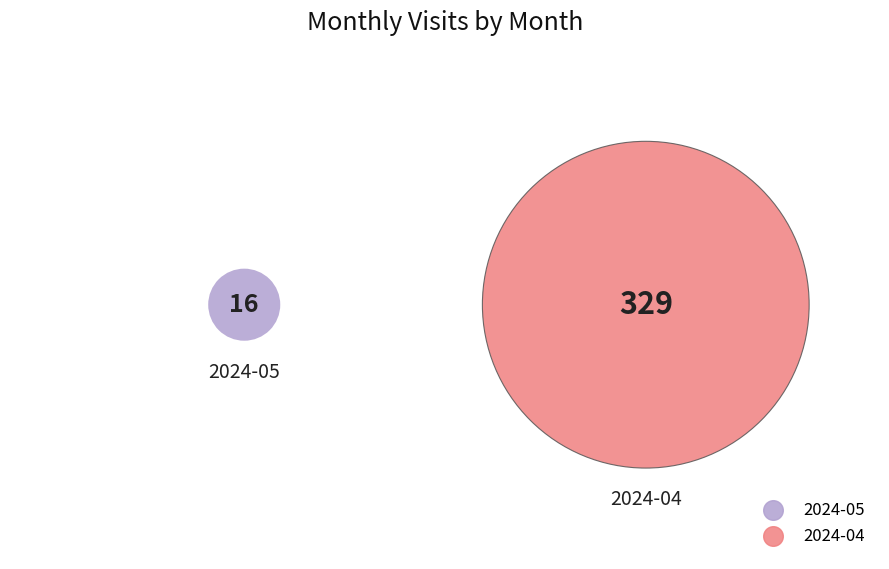

Which has a higher value, 2024-04 or 2024-05?

2024-04